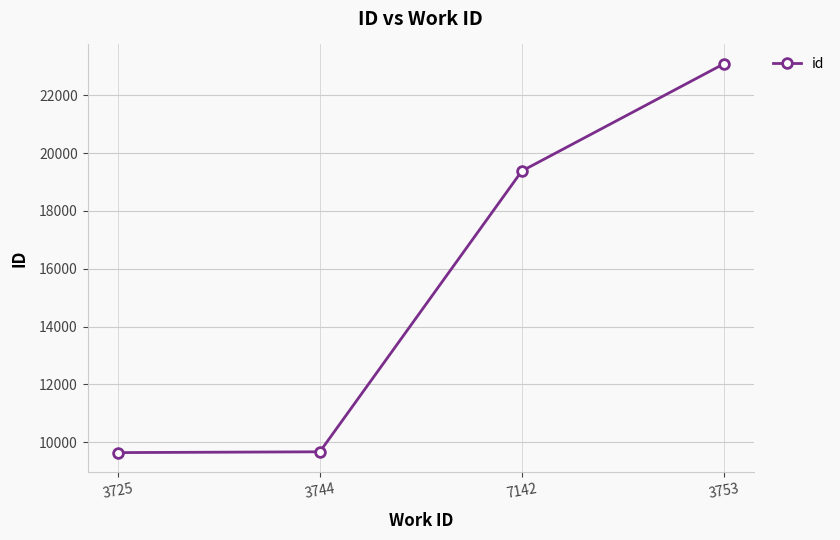

The value at 3725 is 9638. True or false?

True